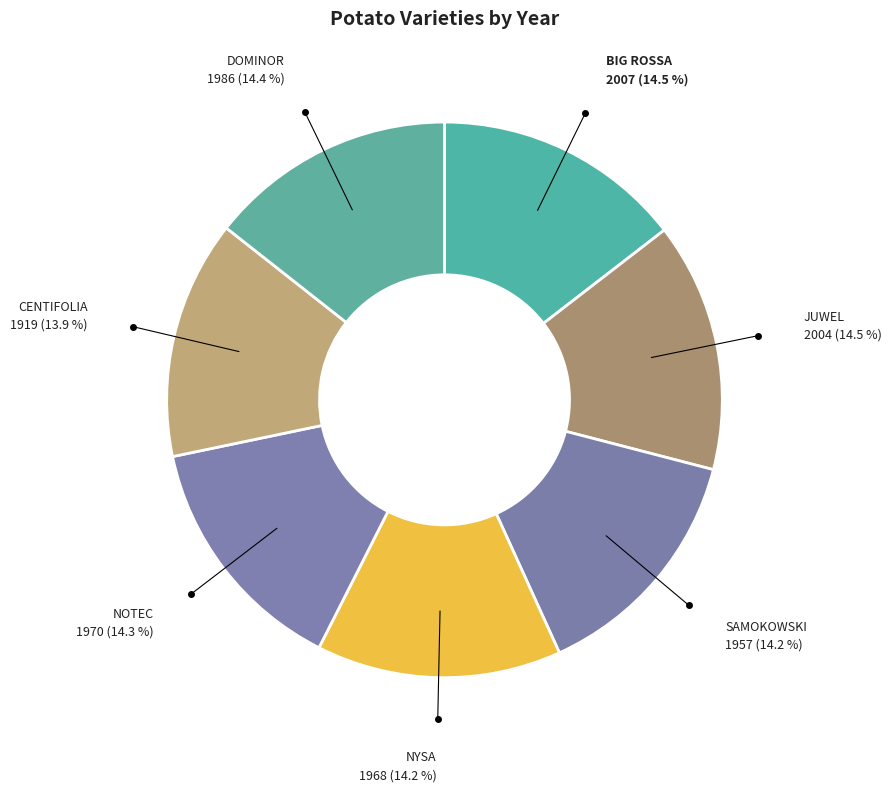

Does NOTEC represent more than half of the total?

No